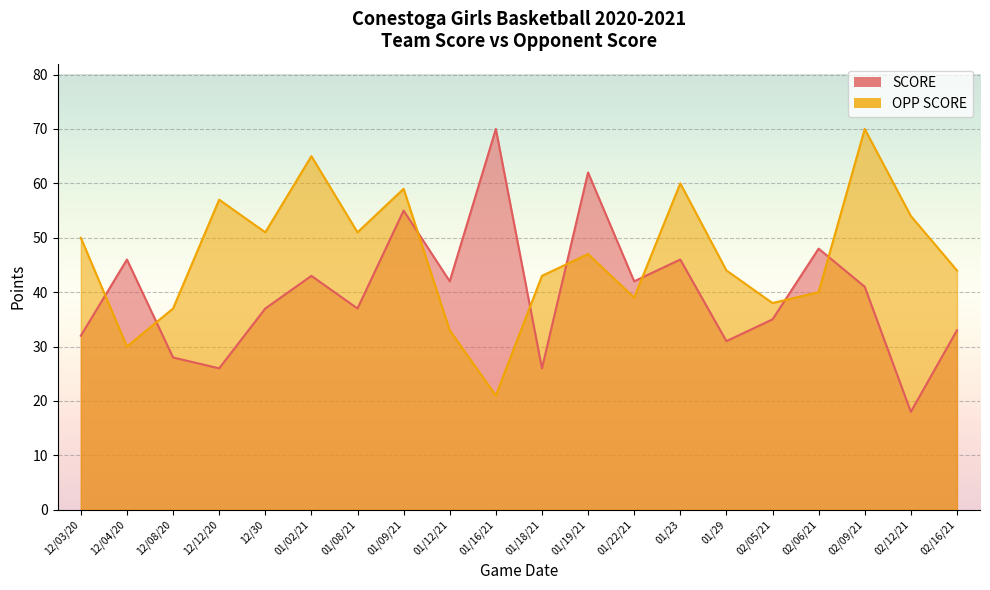

At how many categories does at least one series exceed 37?

19